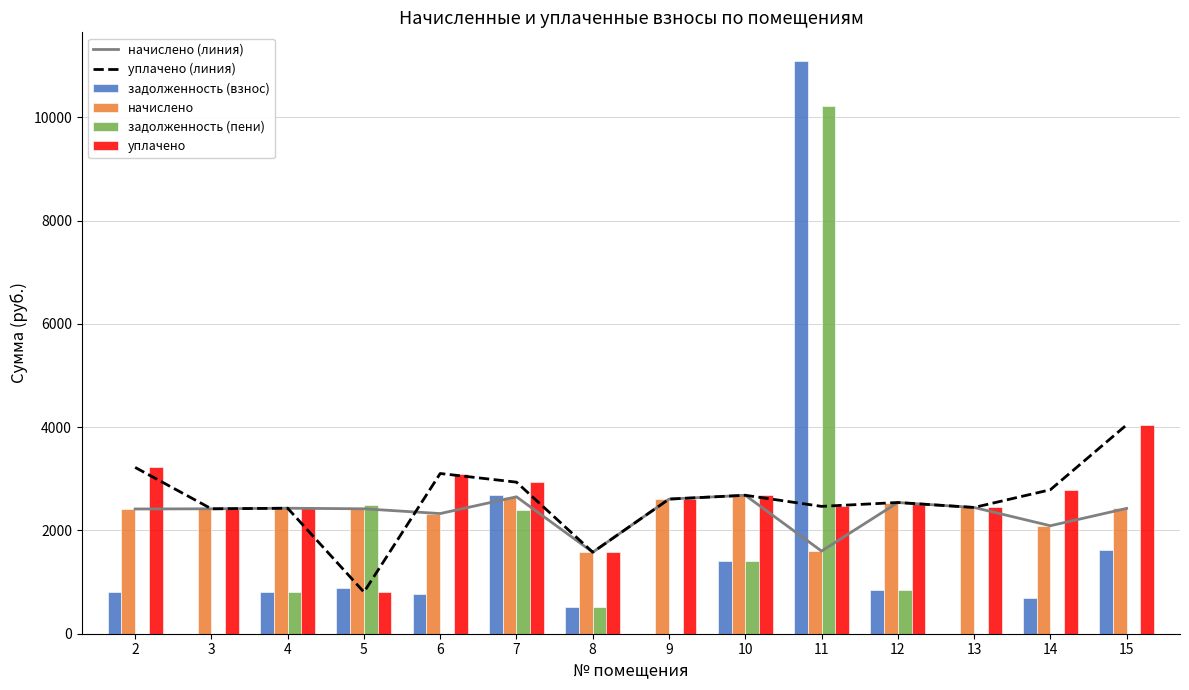

What is the difference between the задолженность (взнос) values at 14 and 6?

78.7